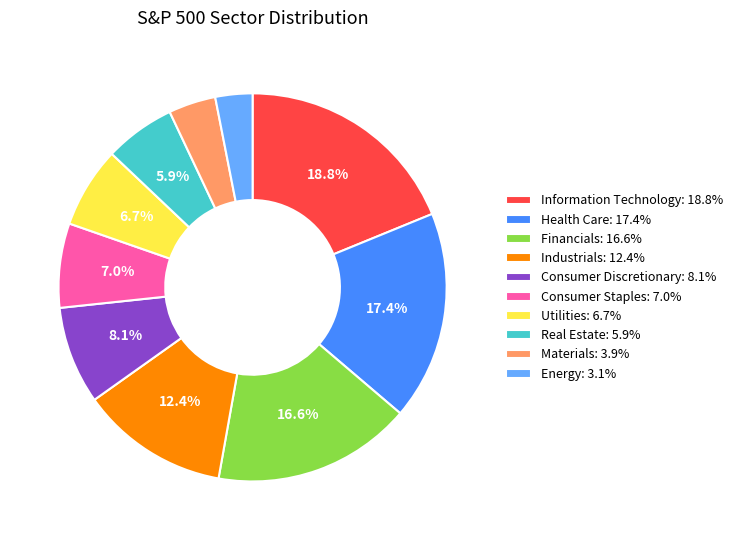

To the nearest percent, what is the average slice percentage?

10%